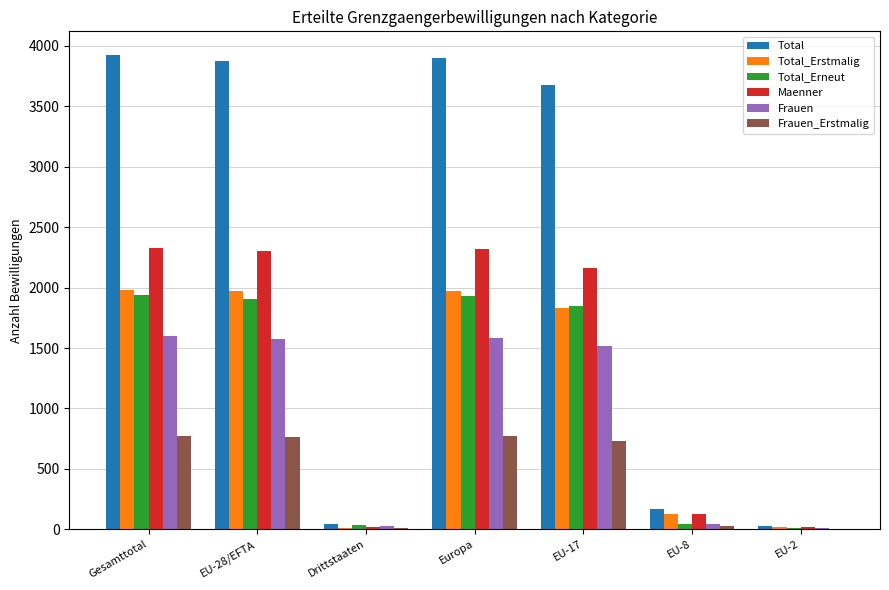

The Frauen series shows 2298 at Europa. True or false?

False